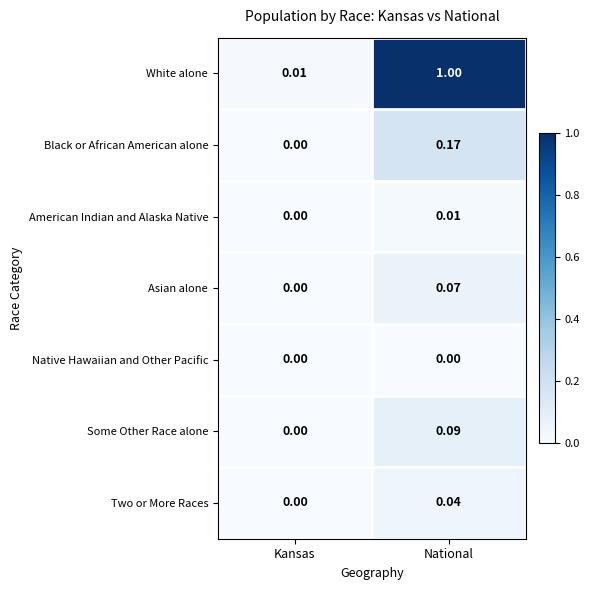

How many categories are shown in the chart?

2